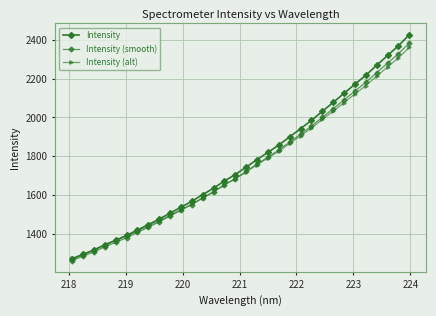

What is the value of the Intensity (alt) point at the 30th from the left?

2260.0